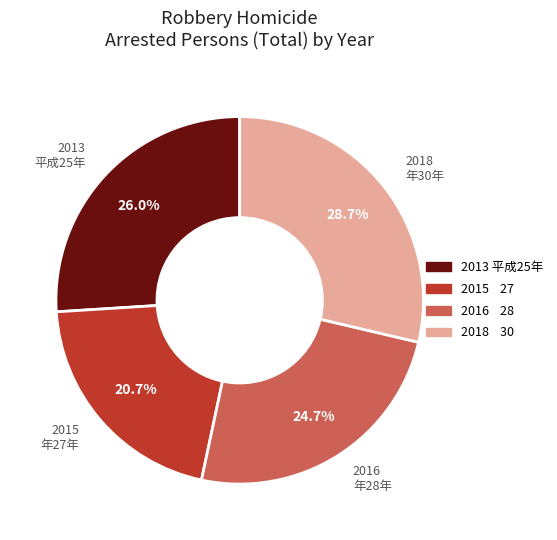

Do 2015 and 2018 together represent more than half of the pie?

No